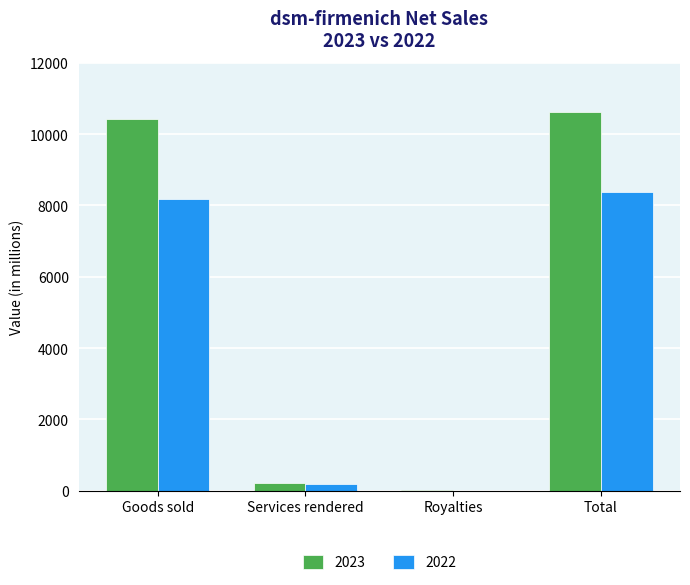

Is the value of 2022 at Total greater than the value of 2023 at Services rendered?

Yes